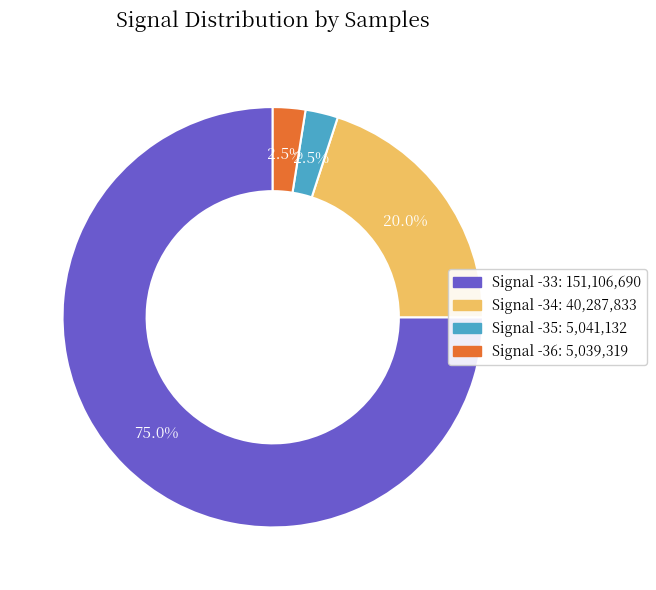

Does any single category account for the majority?

Yes